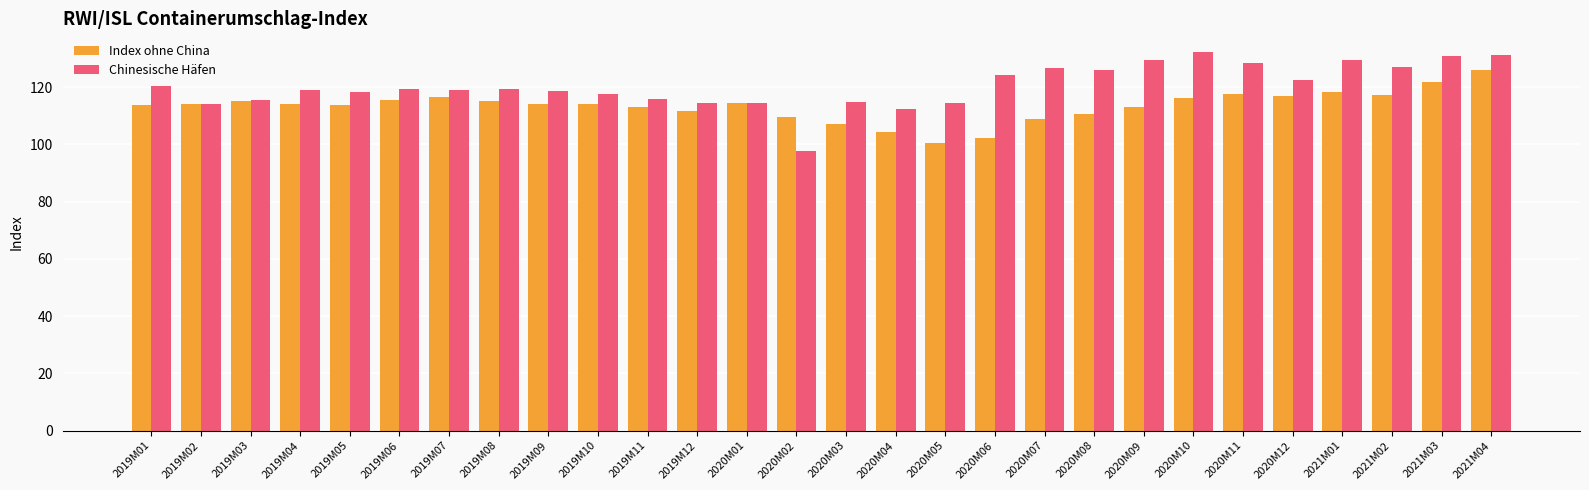

Is the value of Index ohne China at 2020M07 greater than the value of Chinesische Häfen at 2019M01?

No